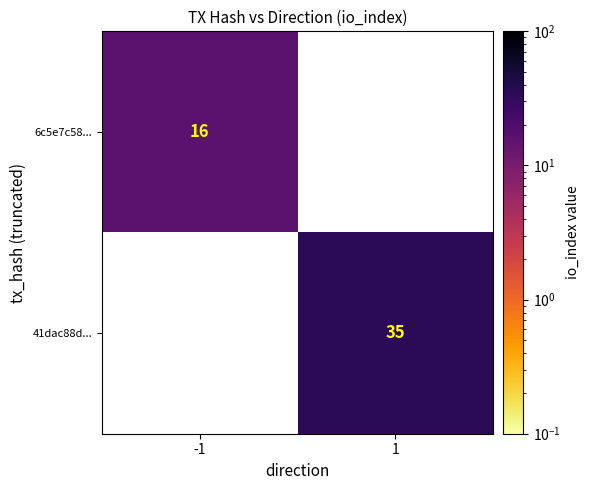

The 6c5e7c58... series shows 16 at -1. True or false?

True